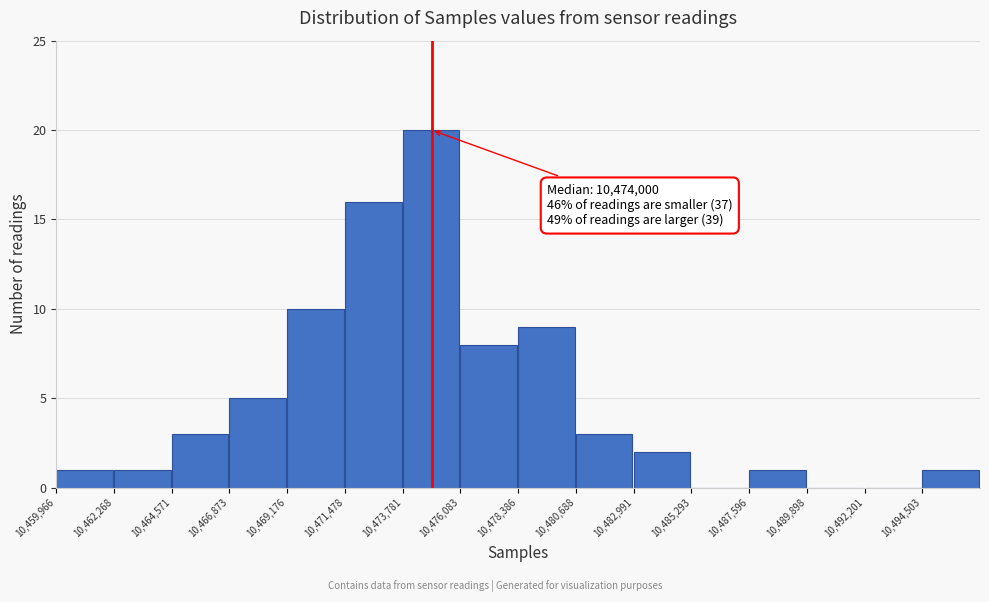

Which range on the x-axis has the tallest bar?

10474000 to 10476000